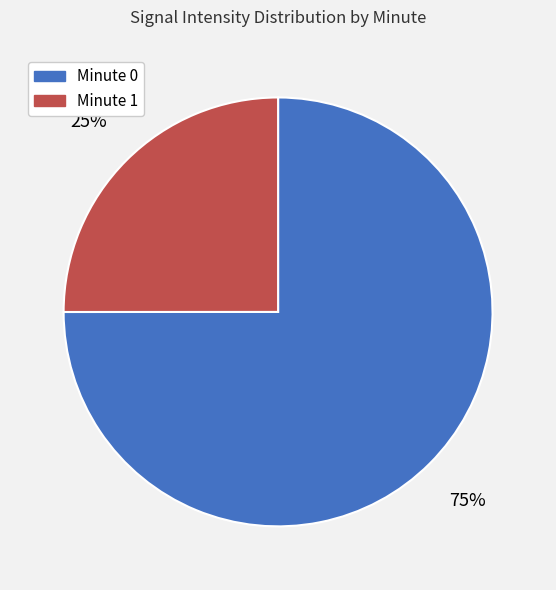

What percentage is the Minute 1 slice, to the nearest percent?

25%